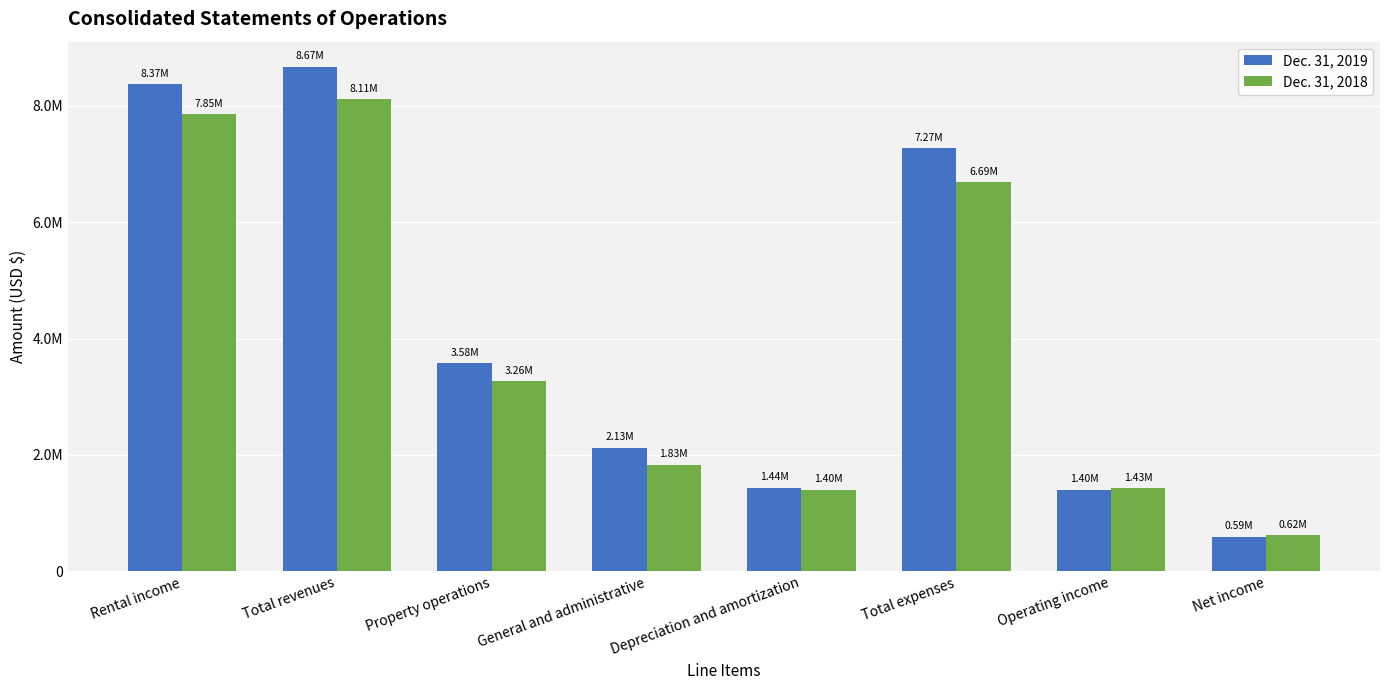

Reading left to right, transcribe all the data shown in this chart.

Dec. 31, 2019: 8371292	8668322	3577358	2126804	1438908	7267498	1400824	590619
Dec. 31, 2018: 7850870	8110979	3262603	1826446	1398358	6685407	1425572	619448